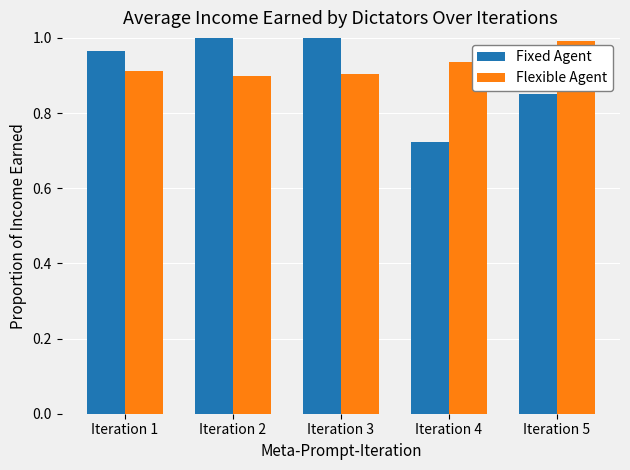

Which series has the widest spread of values?

Fixed Agent